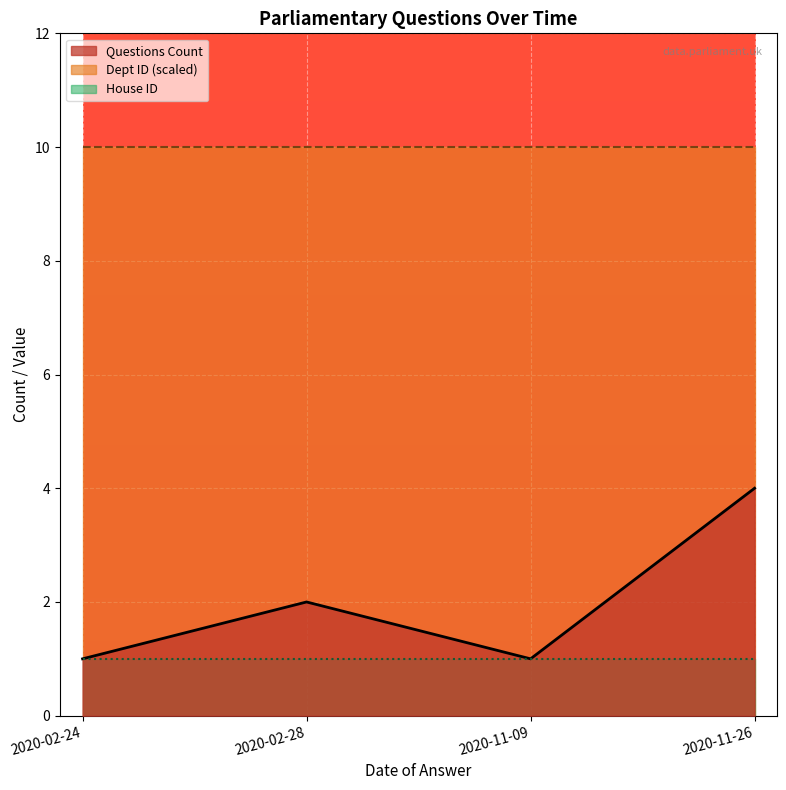

What is the average value of the House ID series?

1